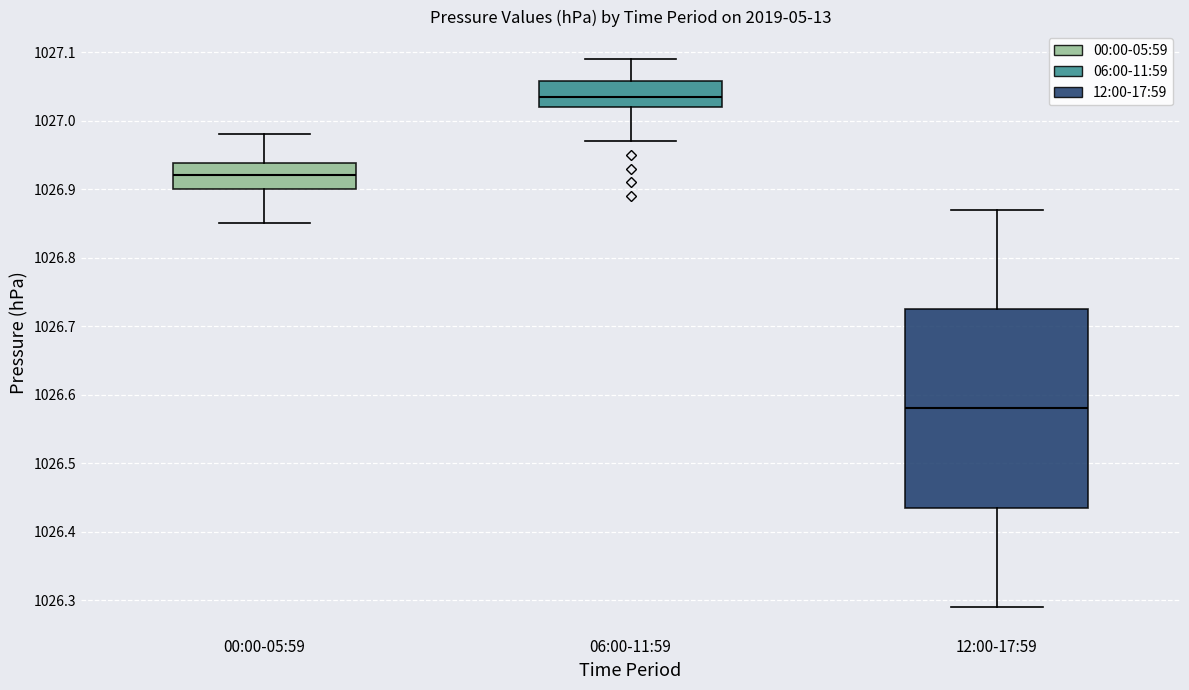

Which box's median line is the highest?

06:00-11:59